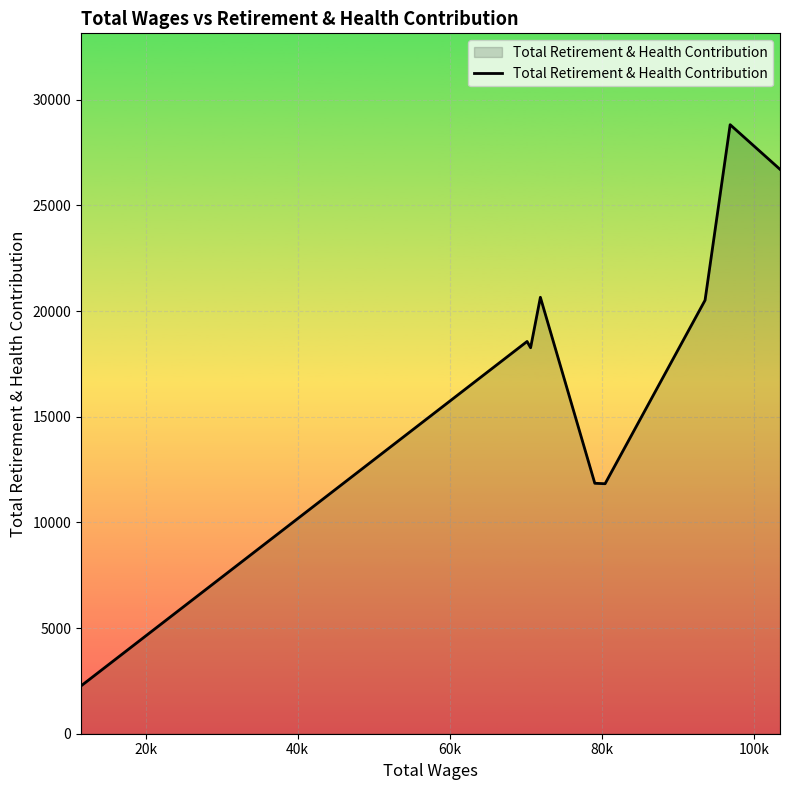

What is the maximum value shown in the chart?

28822